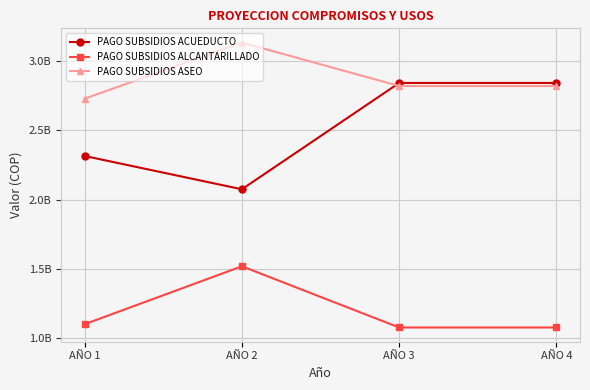

Where is the first local minimum for PAGO SUBSIDIOS ACUEDUCTO?

AÑO 2